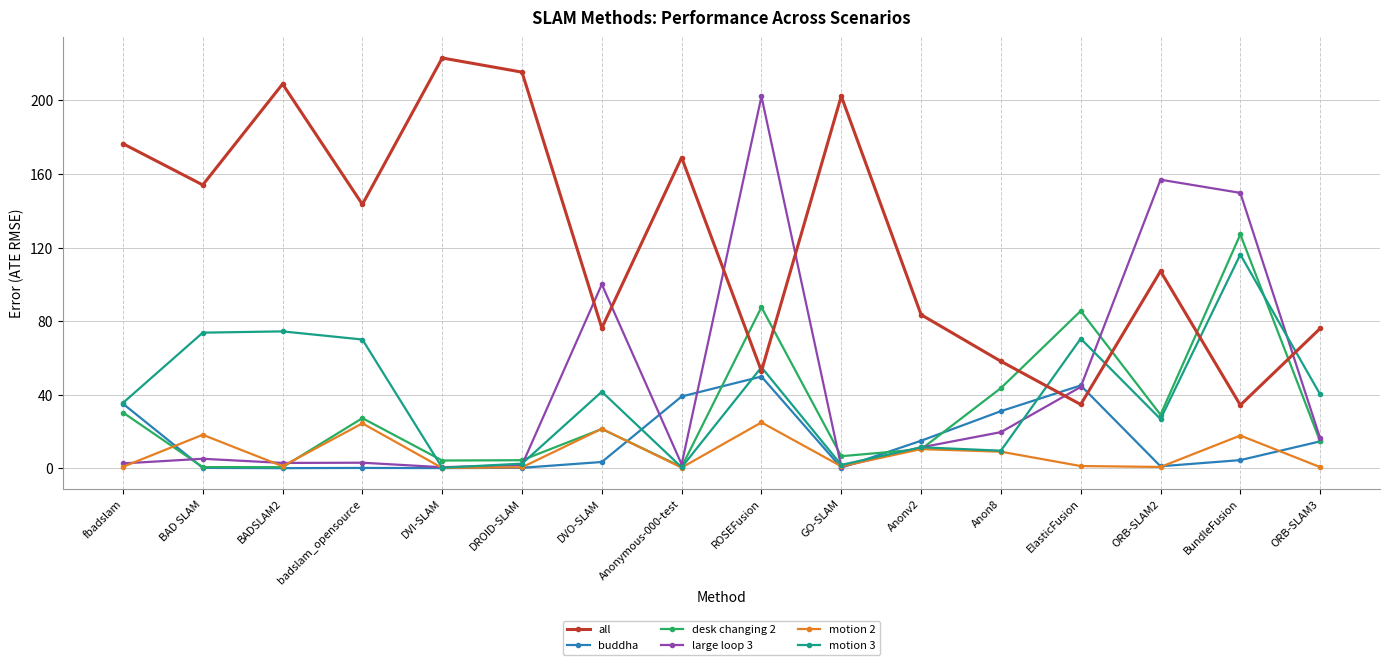

Is it true that desk changing 2 equals 0.8 at Anonymous-000-test?

True